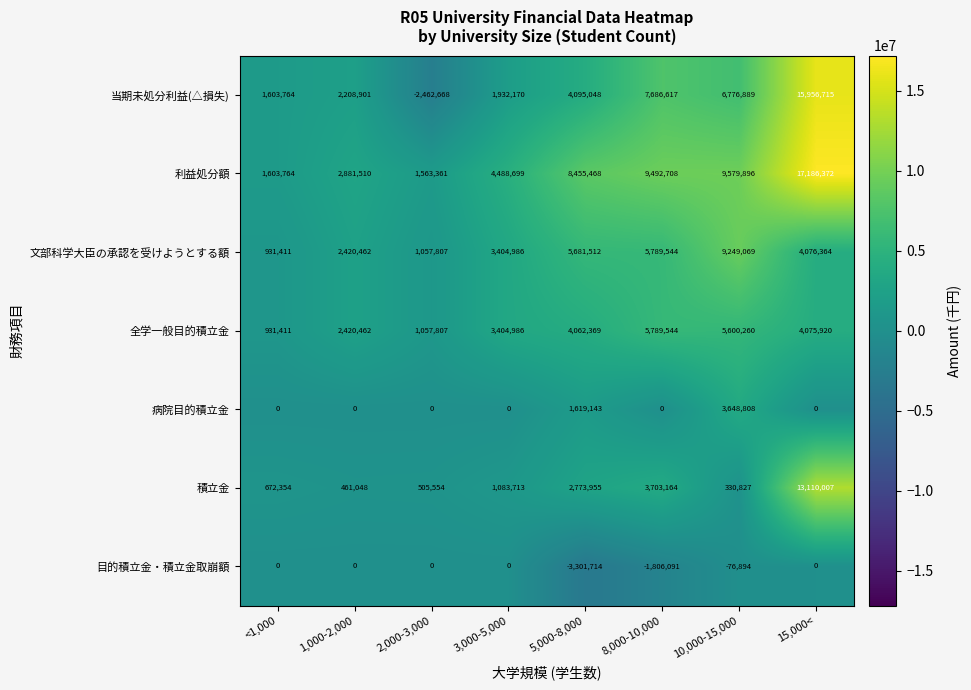

True or false: 全学一般目的積立金 has a value of 2420462 at 1,000-2,000.

True